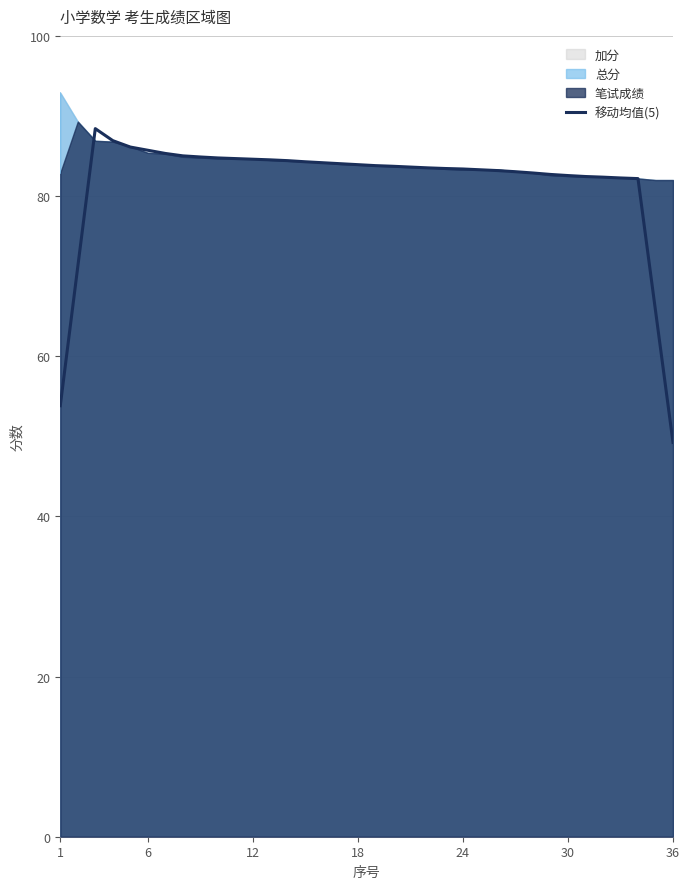

The 移动均值(5) series shows 49.4 at 12. True or false?

False